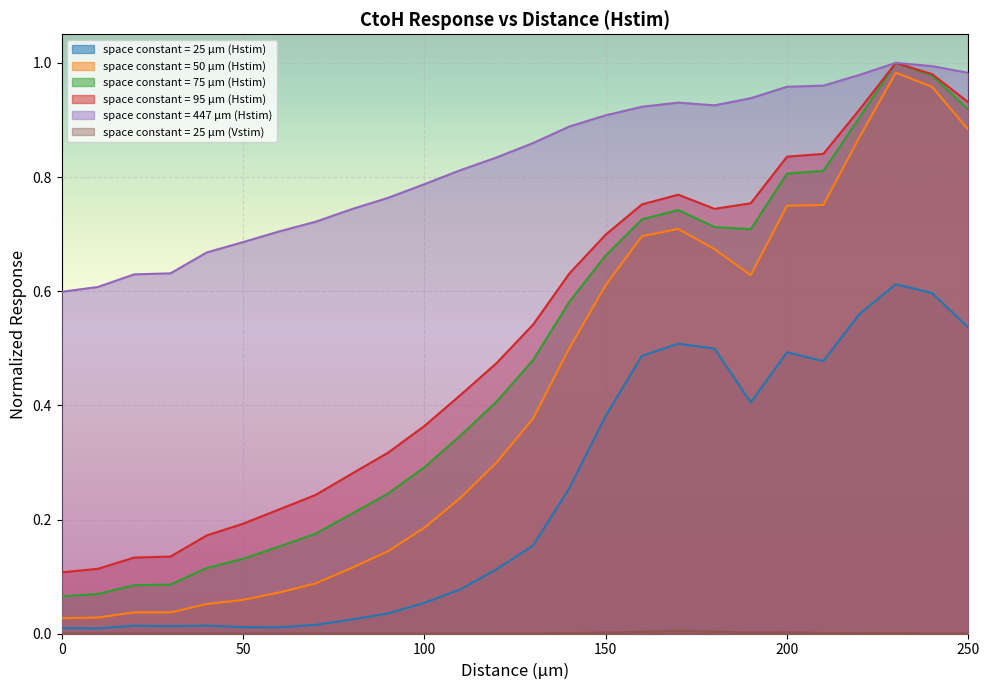

True or false: space constant = 25 µm (Hstim) and space constant = 25 µm (Vstim) intersect in this chart.

False